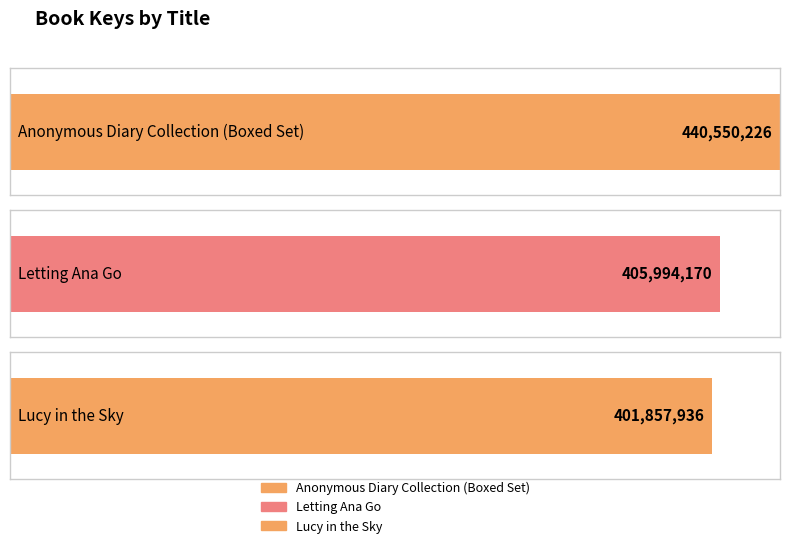

Between Lucy in the Sky and Anonymous Diary Collection (Boxed Set), which is larger?

Anonymous Diary Collection (Boxed Set)